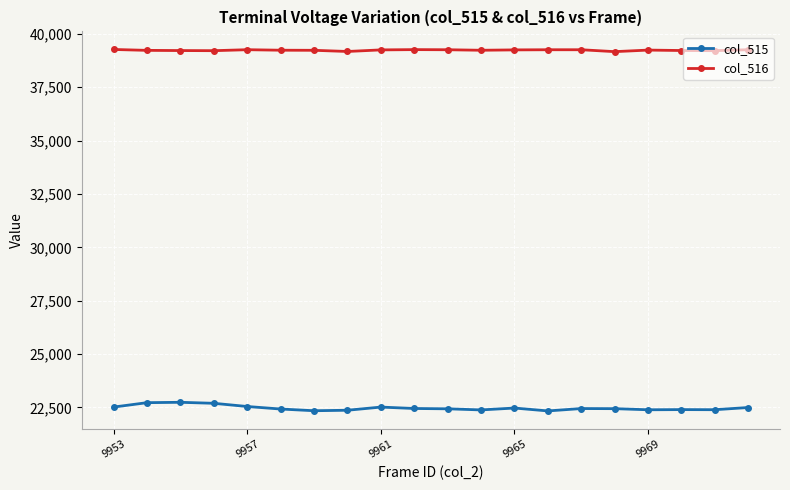

At how many categories does at least one series exceed 36002?

20